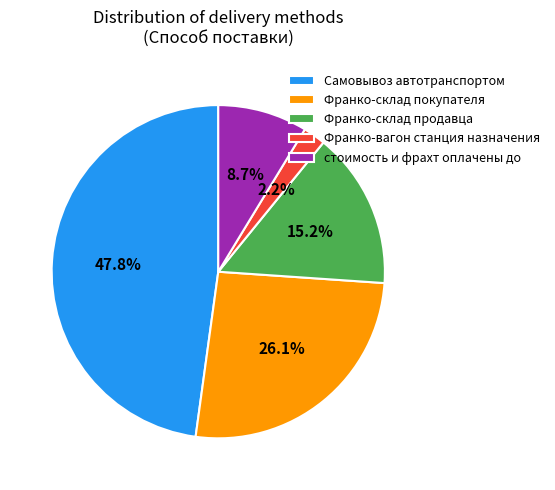

Is there a majority slice in this chart?

No